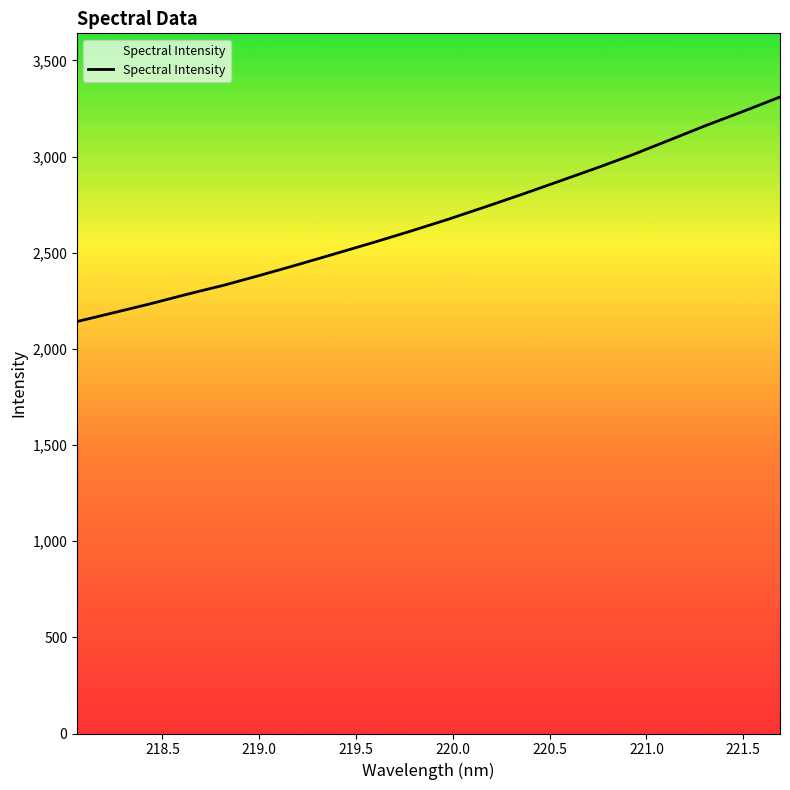

What is the average value?

2674.7